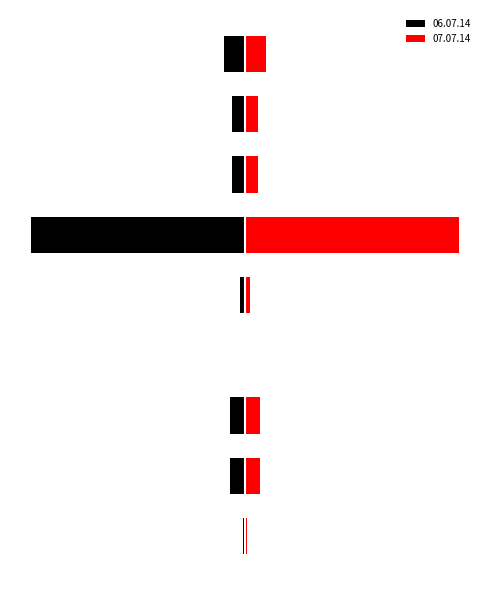

What is the maximum value for 07.07.14?

6000